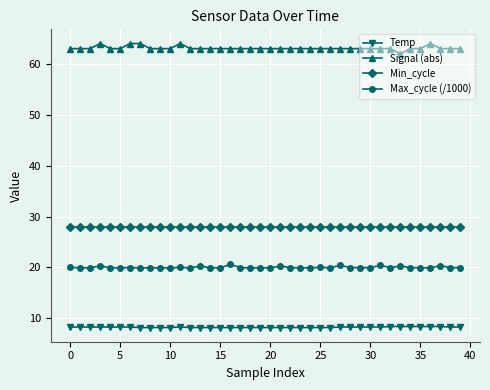

What is the sum of all Max_cycle (/1000) values?

801.5